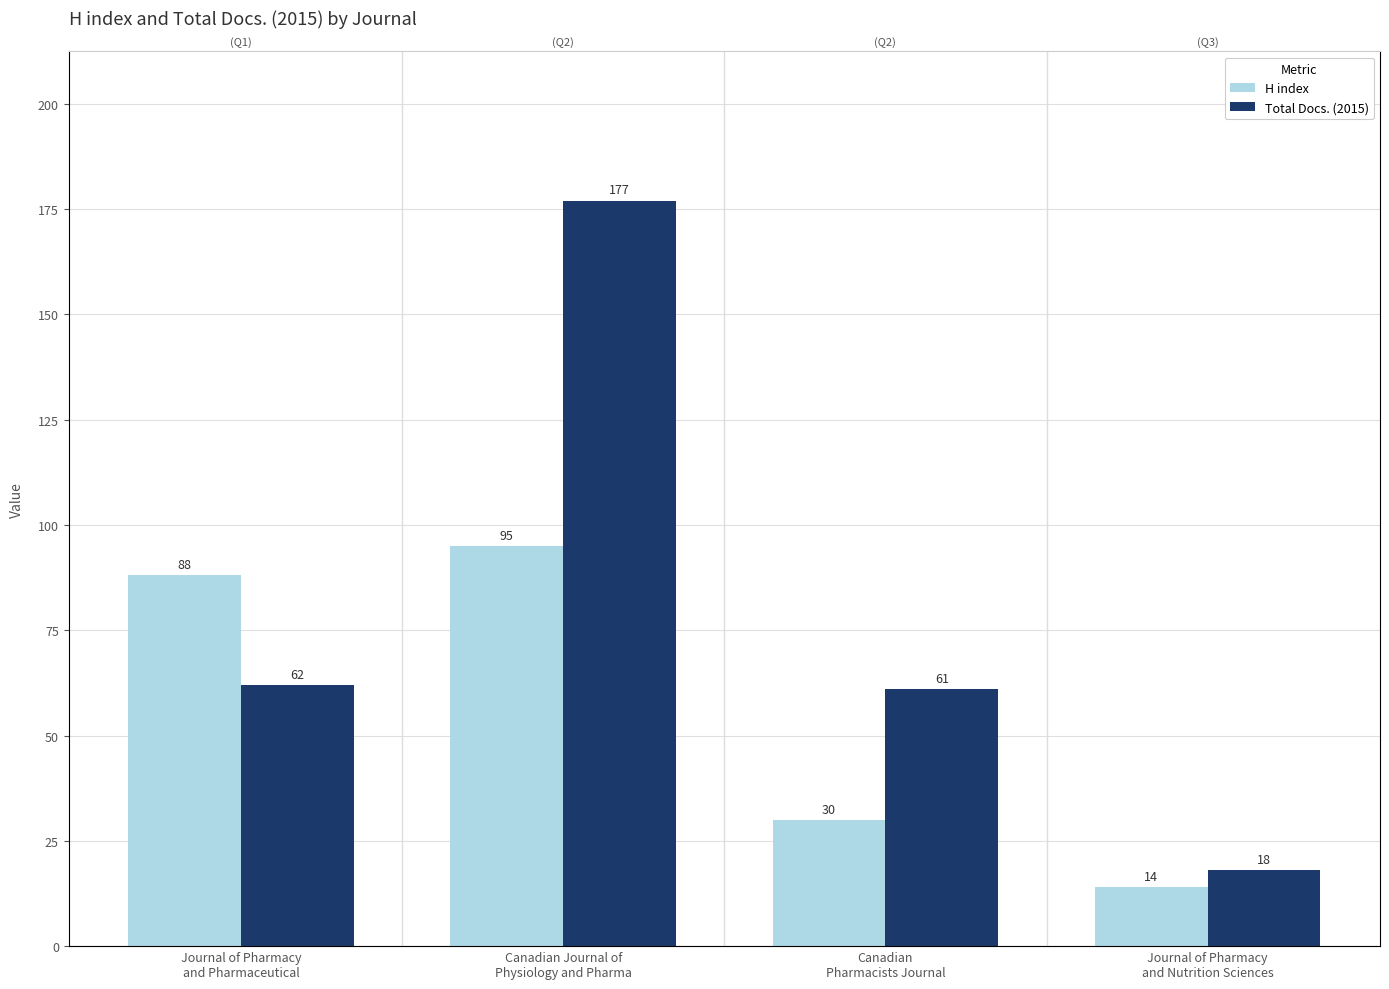

What is the difference between the Total Docs. (2015) values at Canadian
Pharmacists Journal and Canadian Journal of
Physiology and Pharma?

116